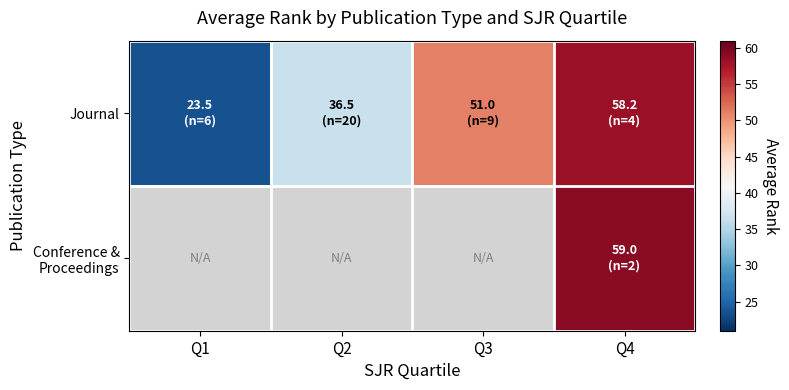

Which series has the largest total across all categories?

Journal